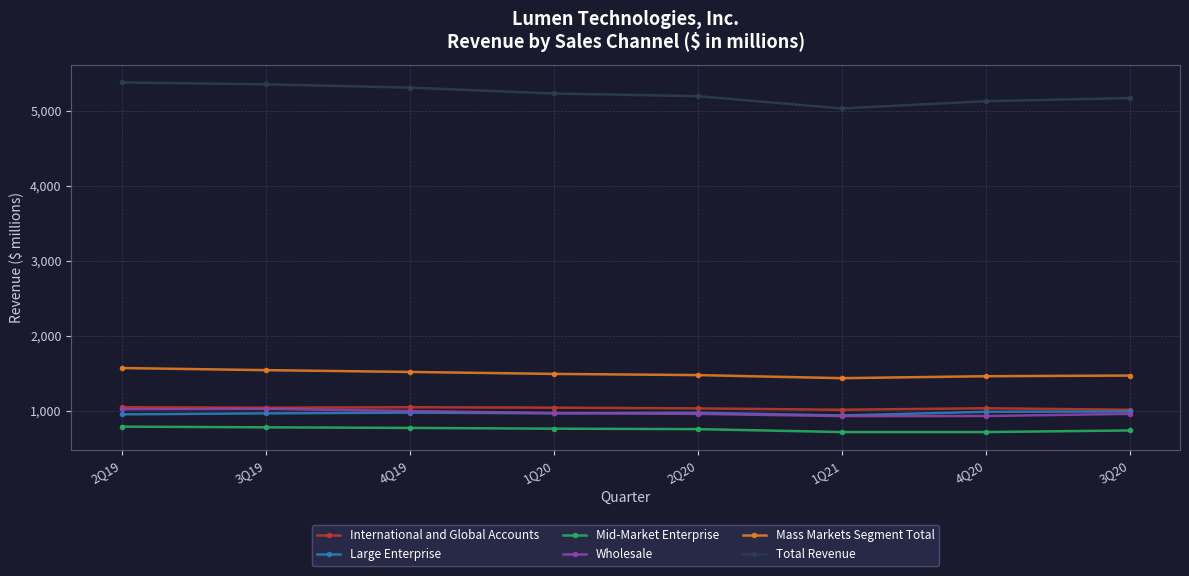

True or false: International and Global Accounts has more than 0 points higher than both neighbors.

True